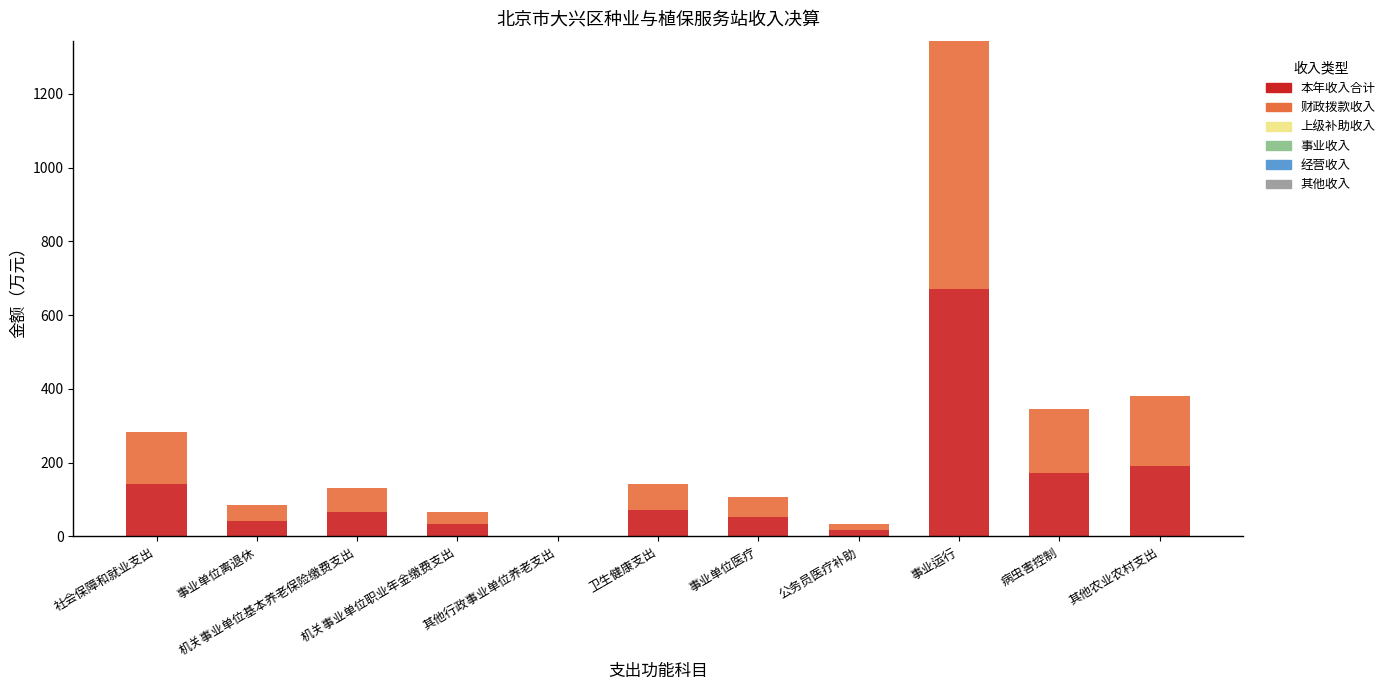

What is the sum of all 本年收入合计 values?

1461.5